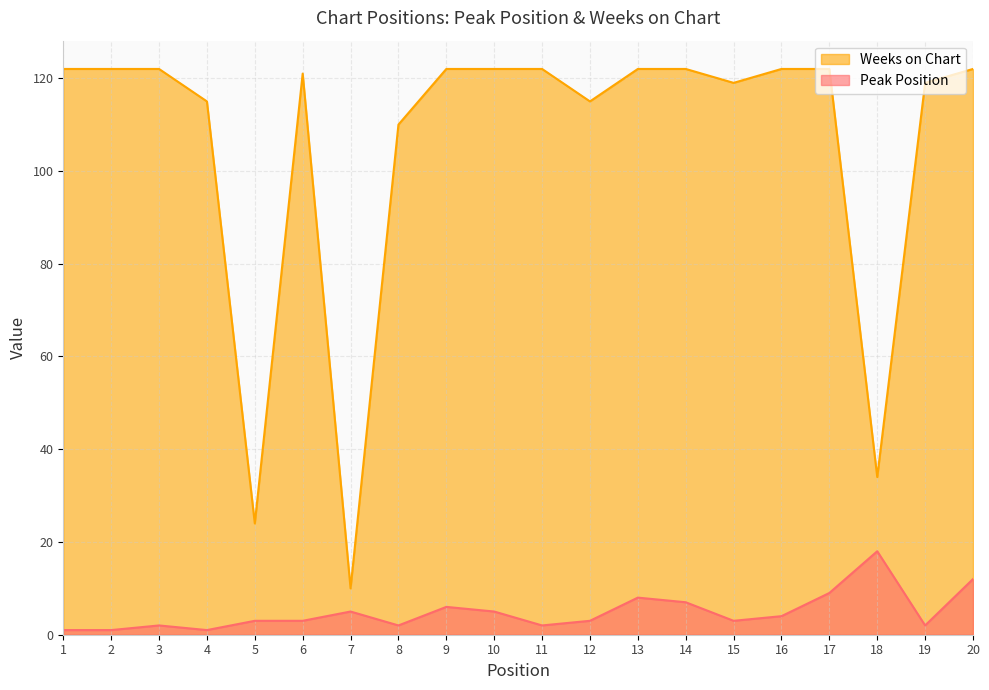

What is the minimum value shown in the chart?

1